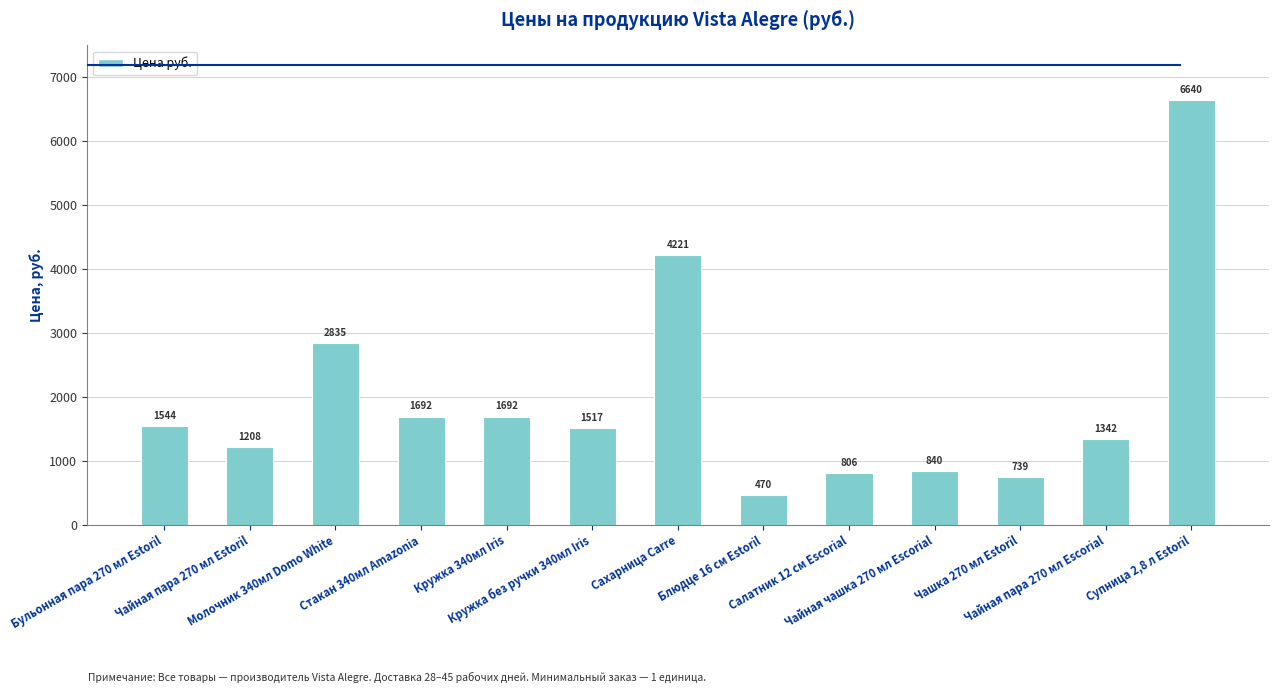

What position from the left is Чашка 270 мл Estoril?

11